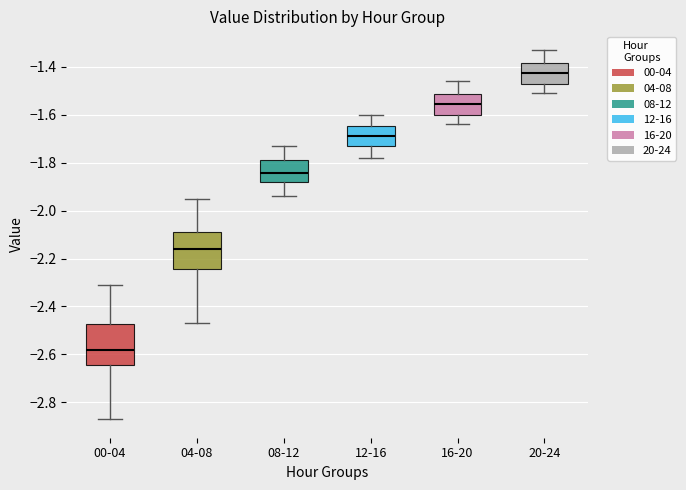

Which box's median line is the highest?

20-24